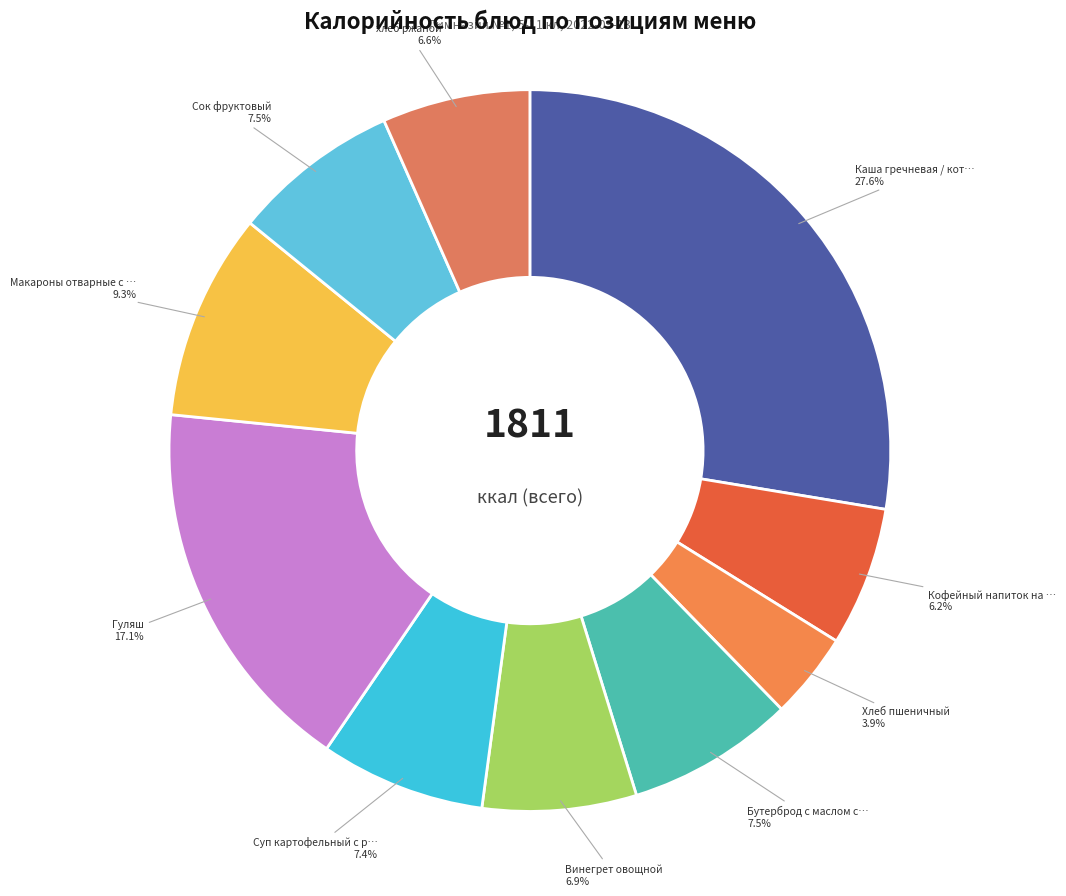

Is there any slice that represents more than half of the pie?

No